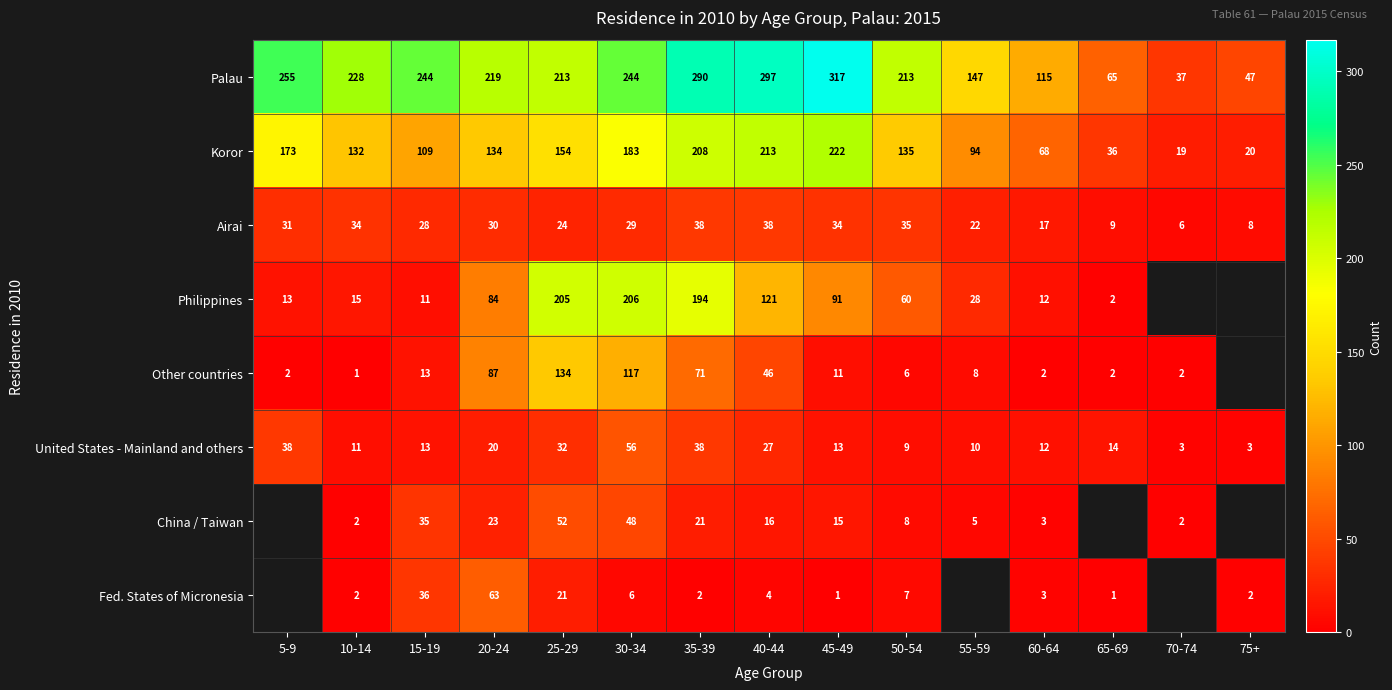

What is the total value across all series at 25-29?

835